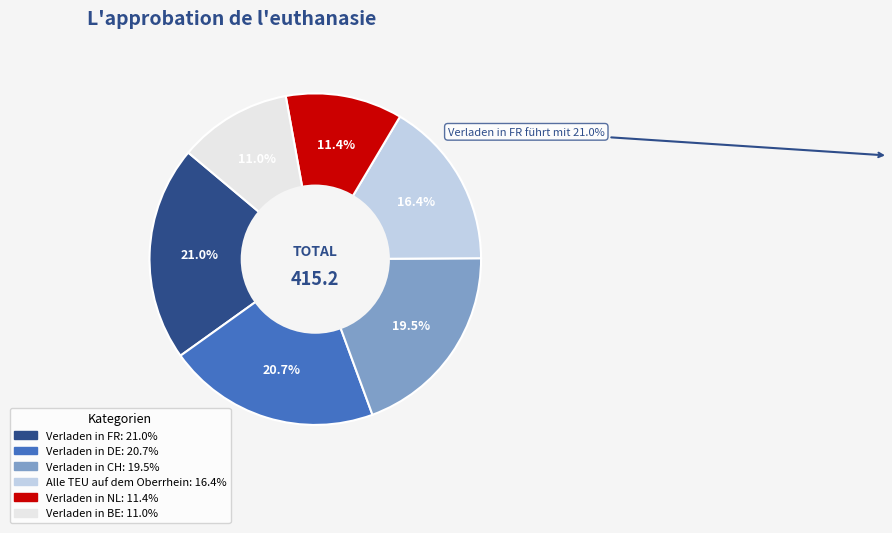

Between Verladen in CH and Verladen in FR, which is larger?

Verladen in FR